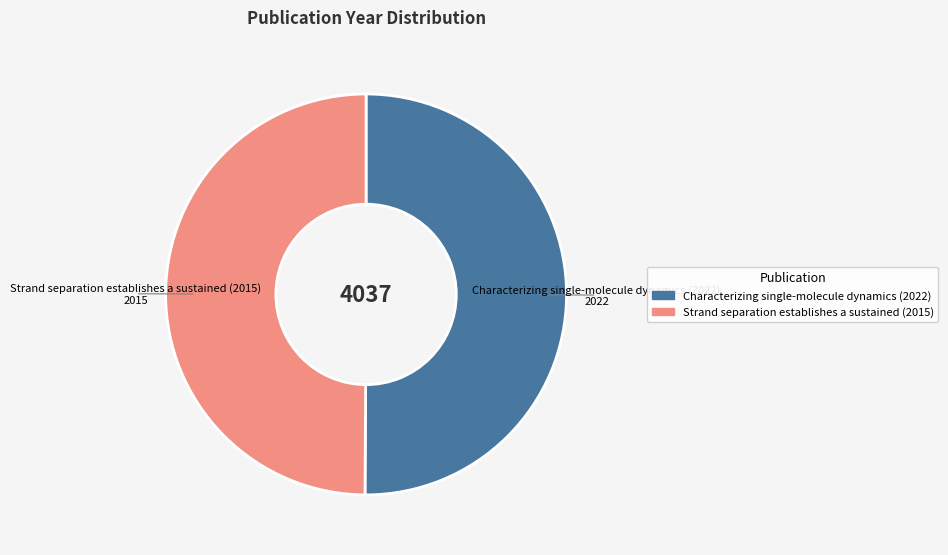

Approximately how many times larger is the value at Strand separation establishes a sustained (2015) compared to Characterizing single-molecule dynamics (2022)?

1.0